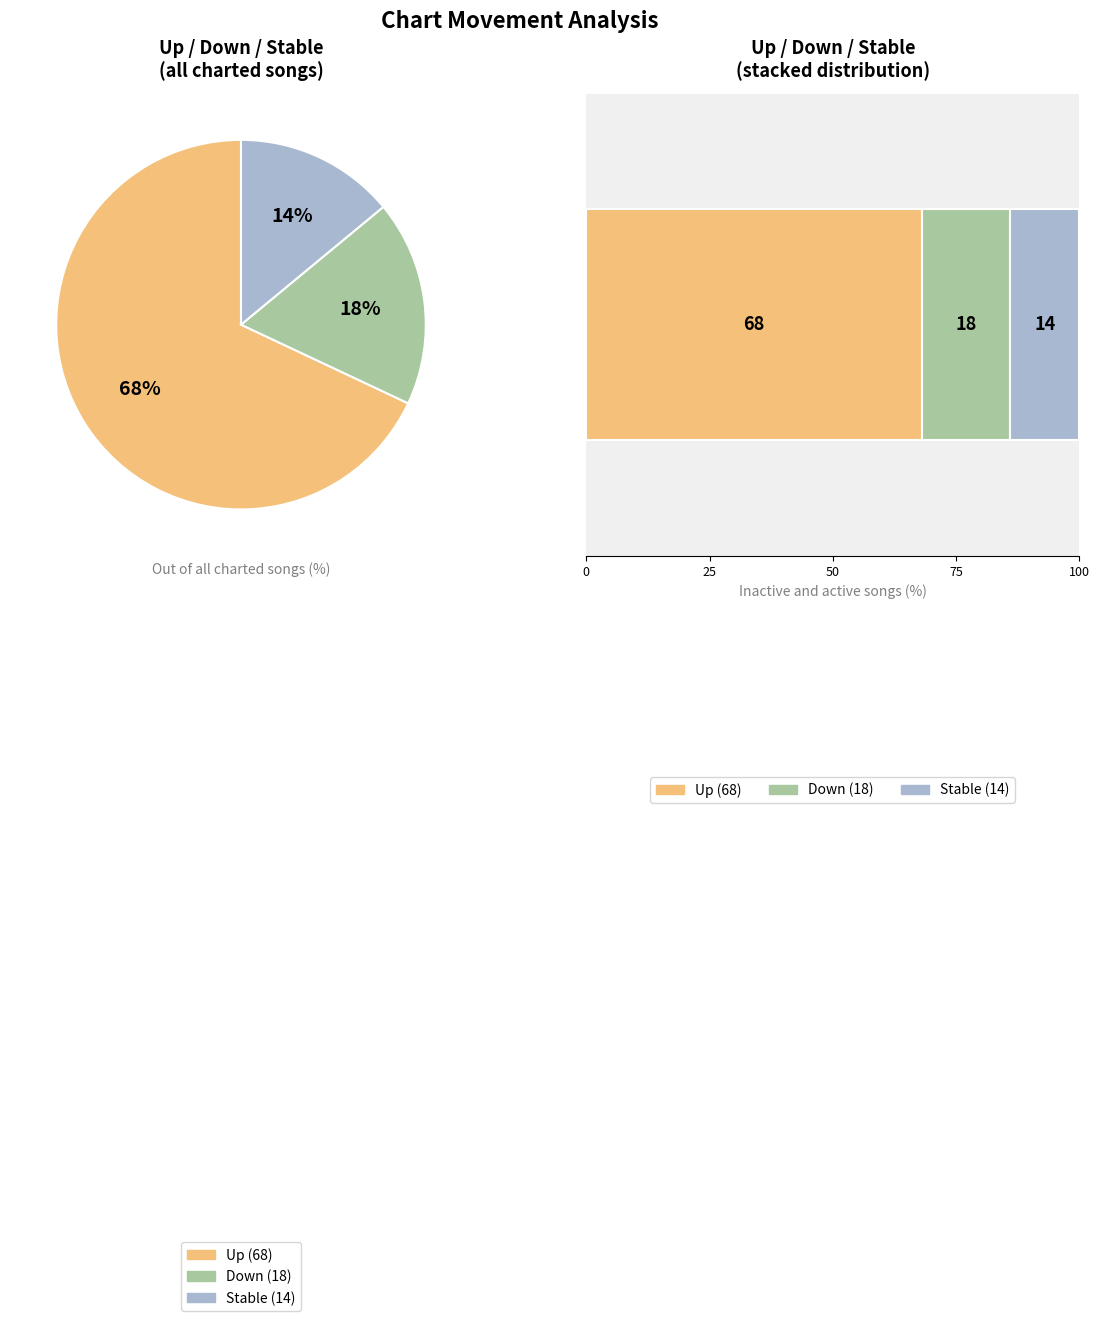

Which category has the biggest portion of the pie?

up